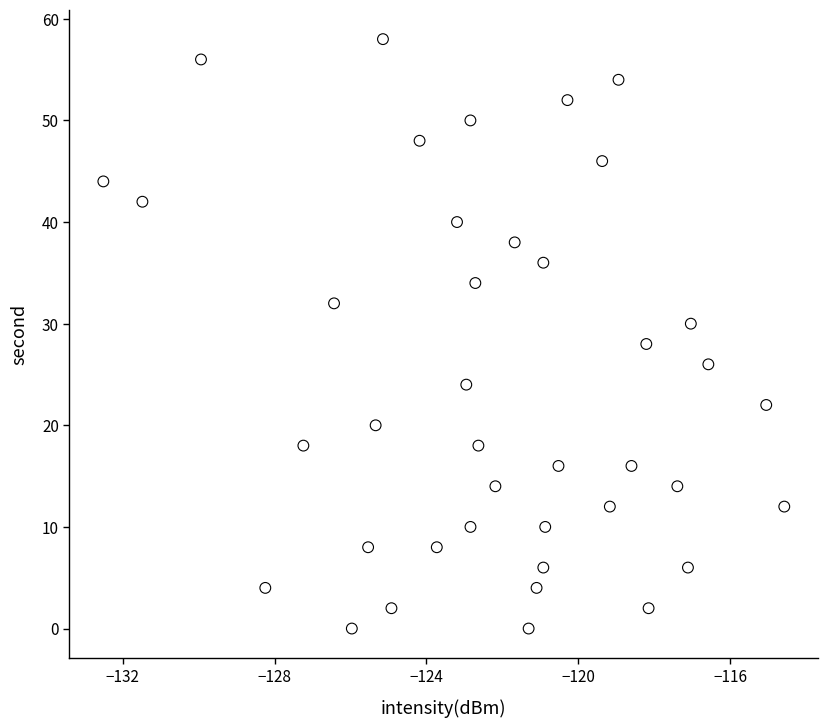

What is the range of Y values (max minus min)?

58